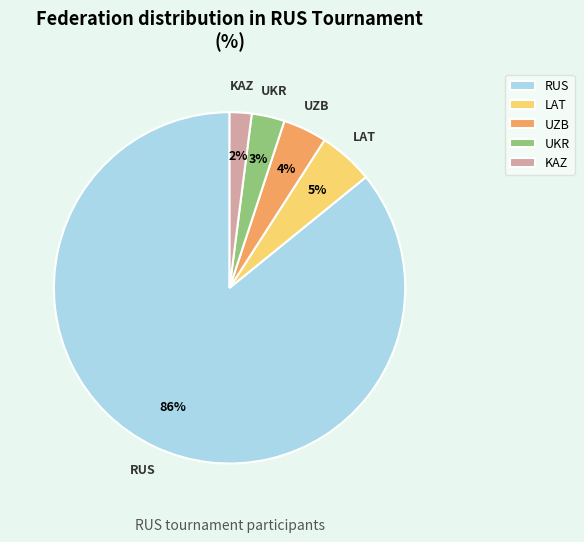

Does any single category account for the majority?

Yes